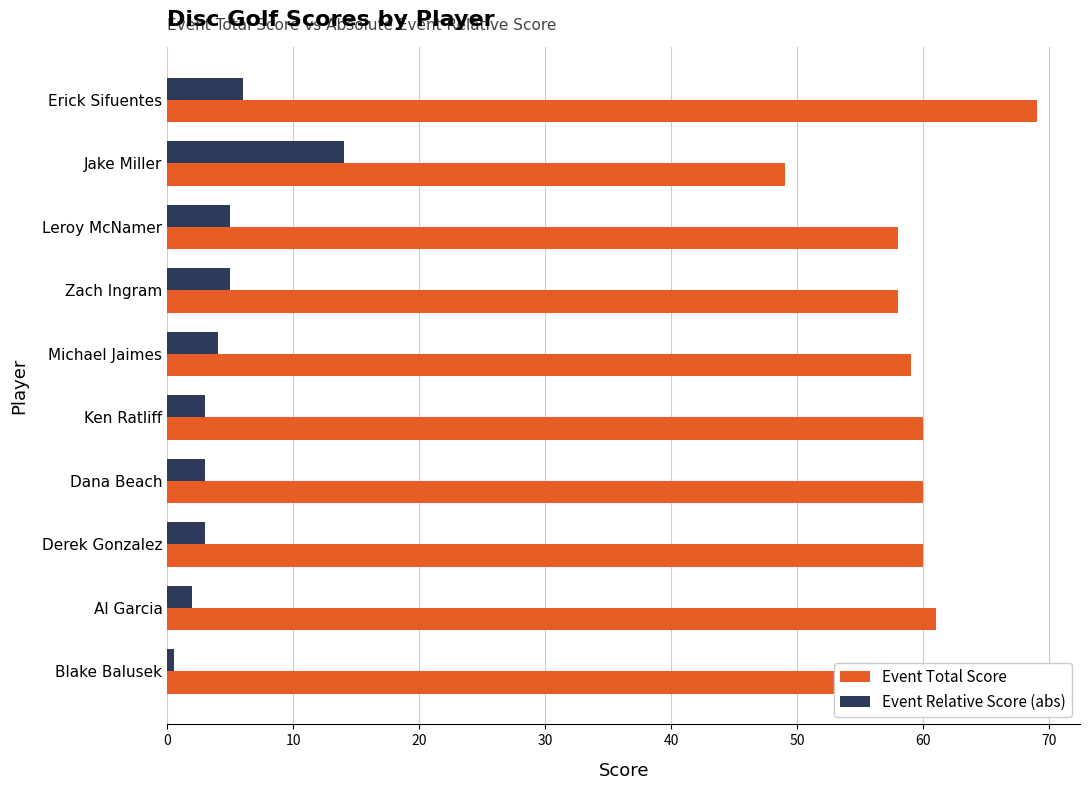

Which series changed the most between Erick Sifuentes and Al Garcia?

Event Total Score